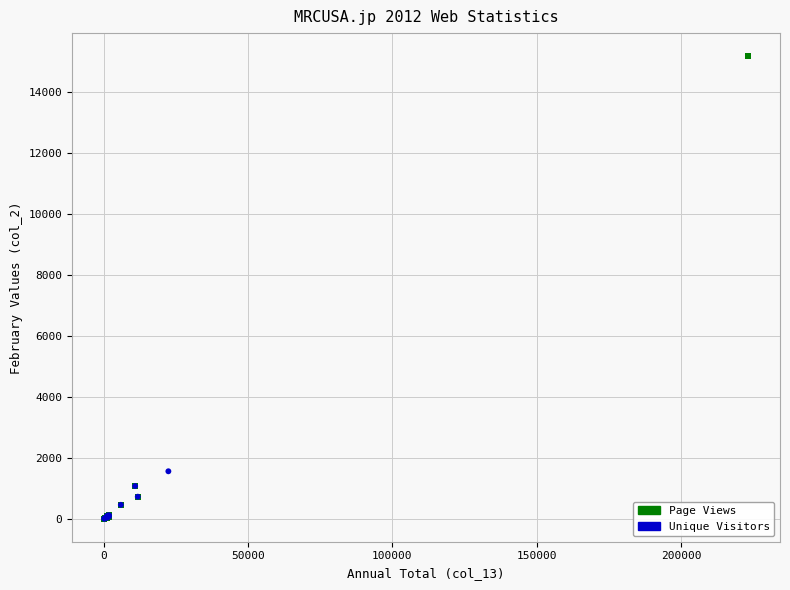

Which series has the widest spread of Y values?

Page Views